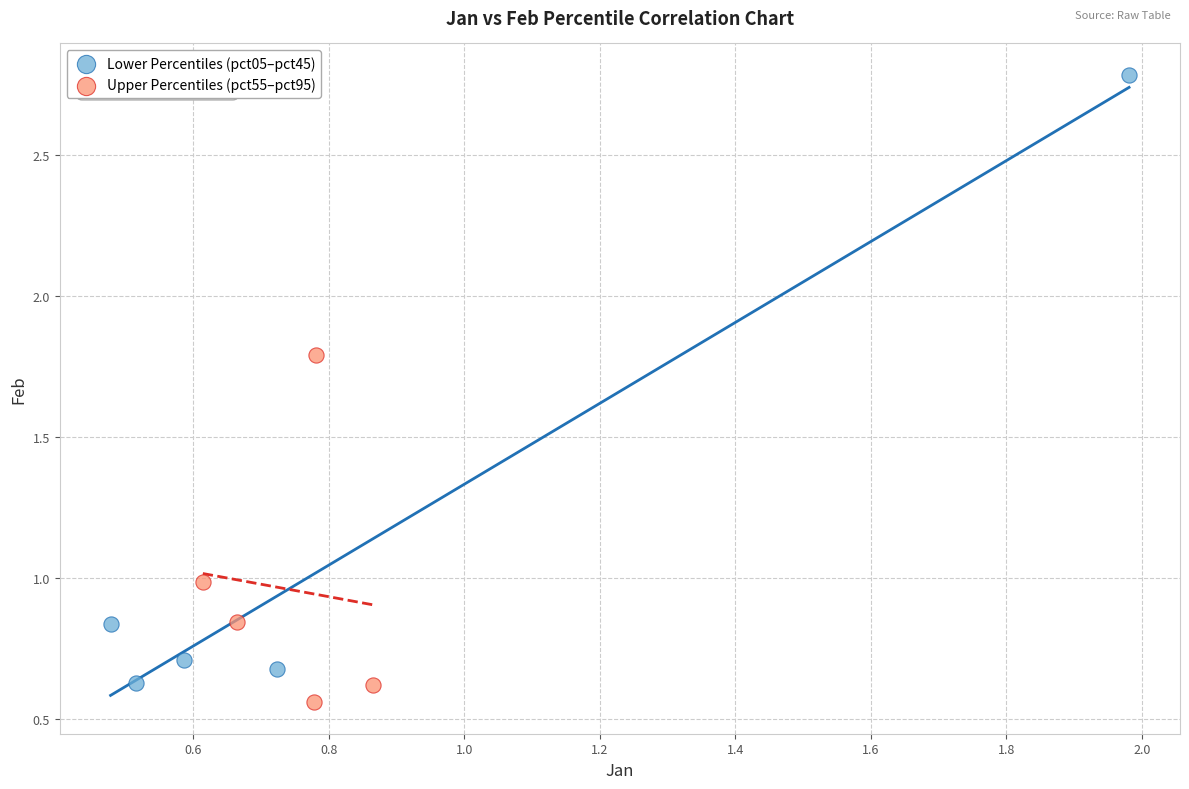

Which series contains the highest Y value?

Lower Percentiles (pct05–pct45)